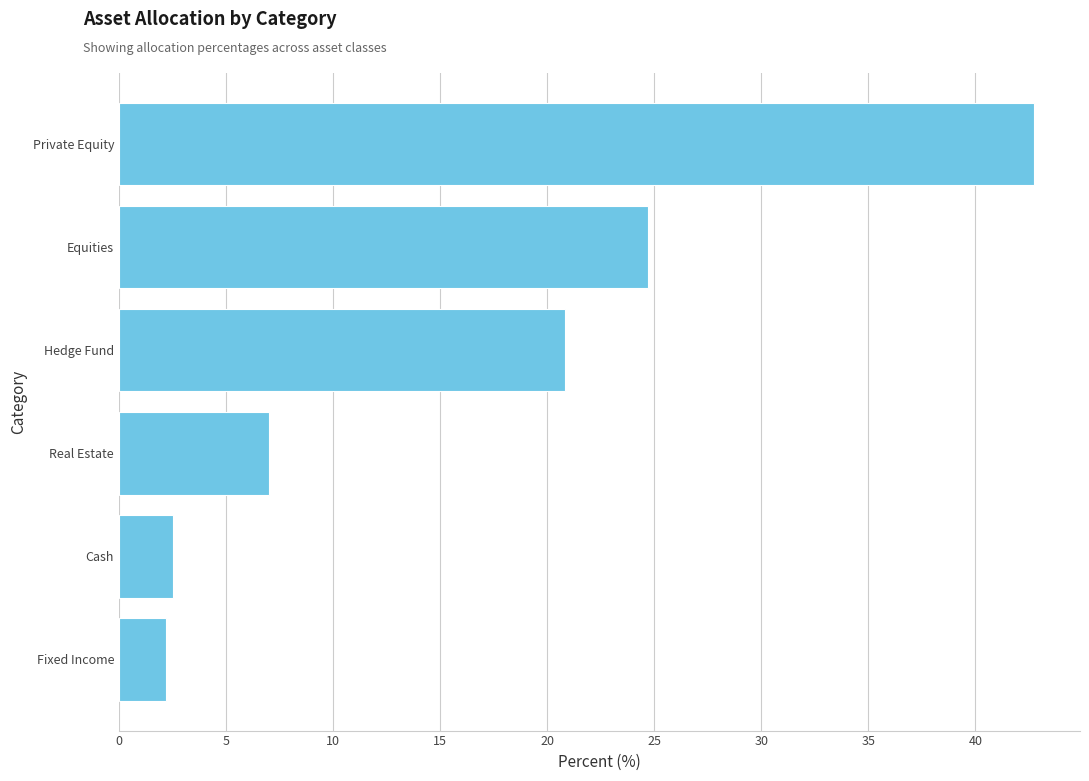

Which label corresponds to the largest value in the chart?

Private Equity